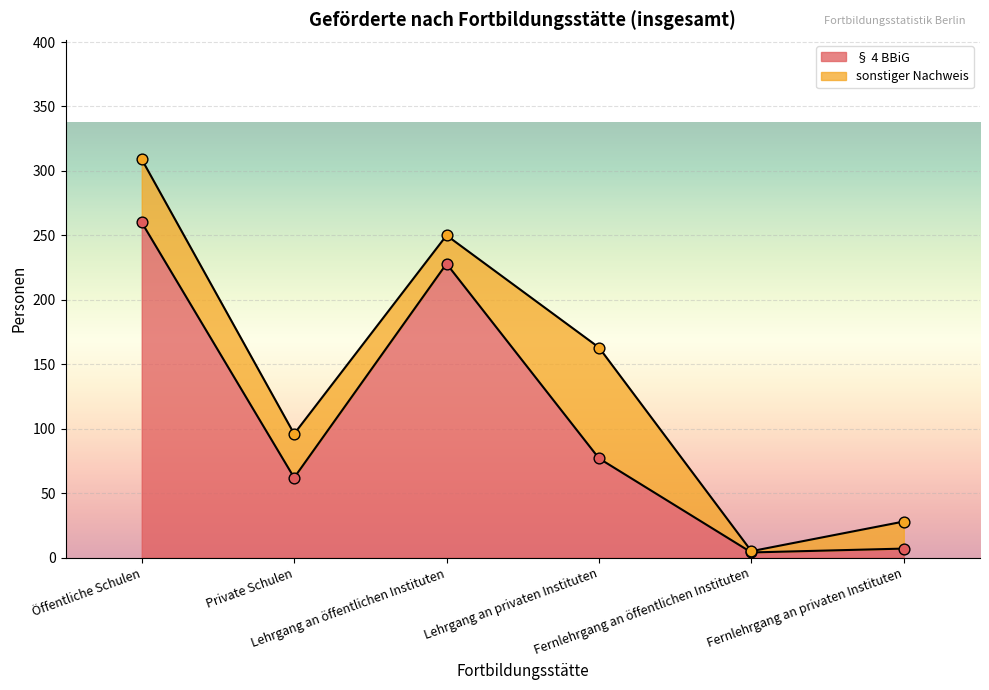

Which has a higher value, Lehrgang an privaten Instituten or Lehrgang an öffentlichen Instituten?

Lehrgang an öffentlichen Instituten